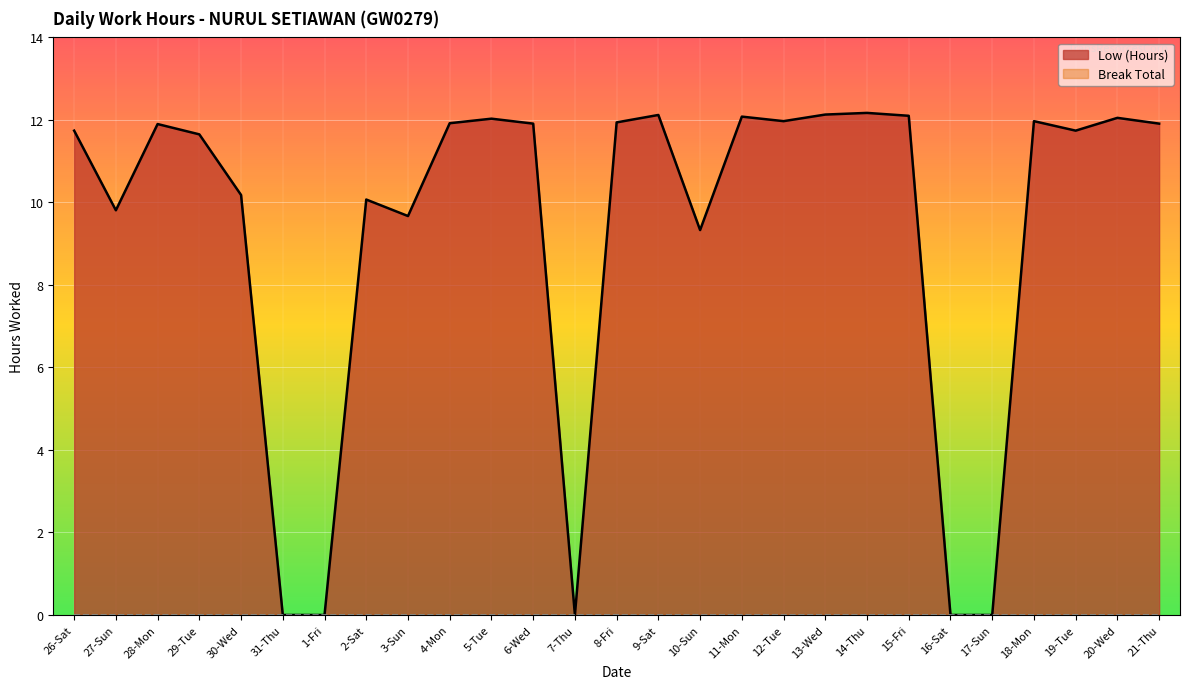

Approximately how many times larger is the value at 19-Tue compared to 6-Wed?

1.0